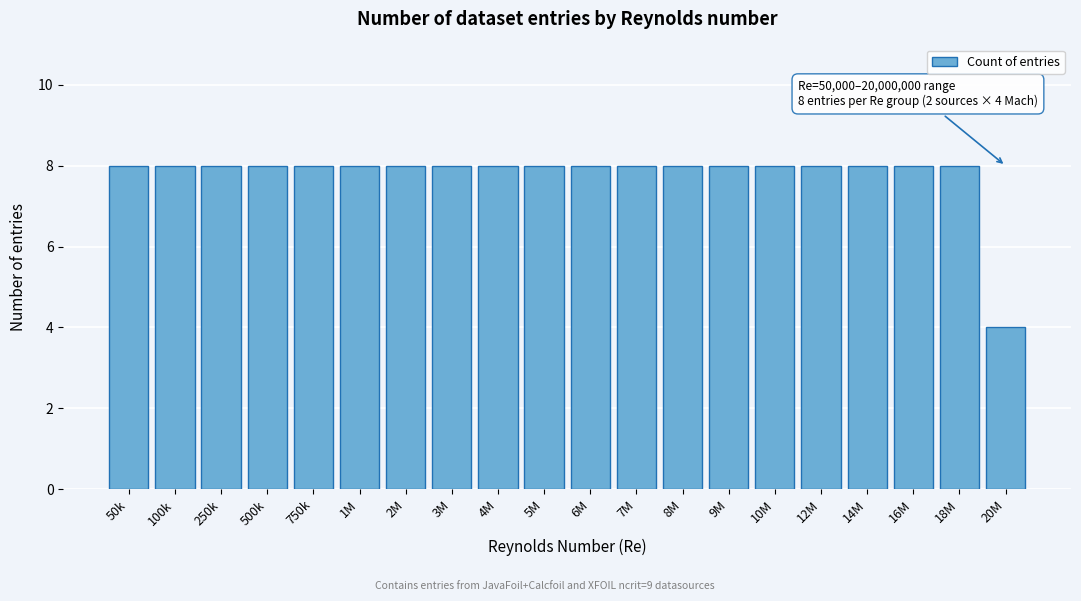

Reading right to left, extract all data points from this chart.

20M=4	18M=8	16M=8	14M=8	12M=8	10M=8	9M=8	8M=8	7M=8	6M=8	5M=8	4M=8	3M=8	2M=8	1M=8	750k=8	500k=8	250k=8	100k=8	50k=8